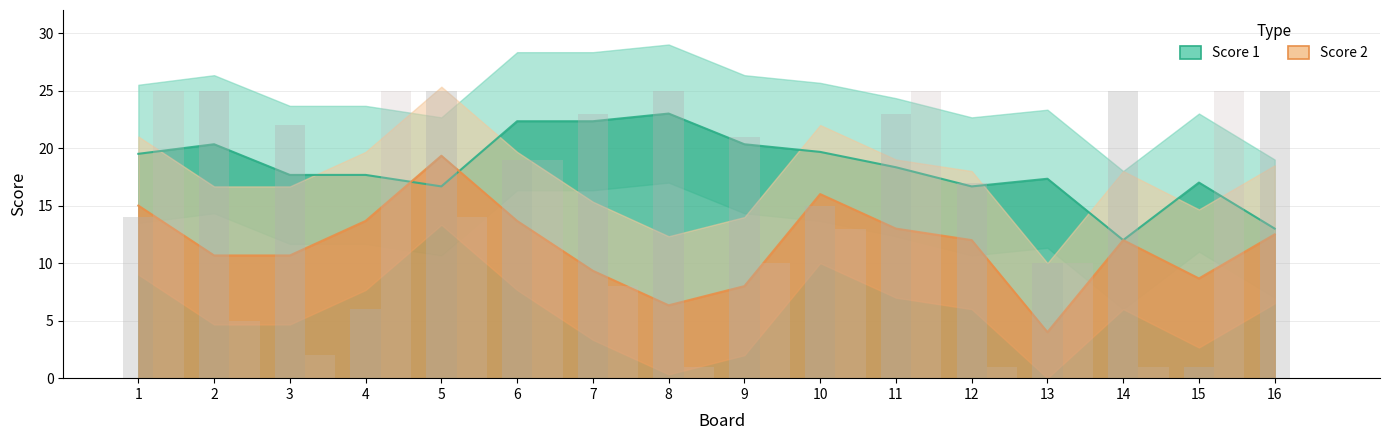

How many bars are there in total?

32